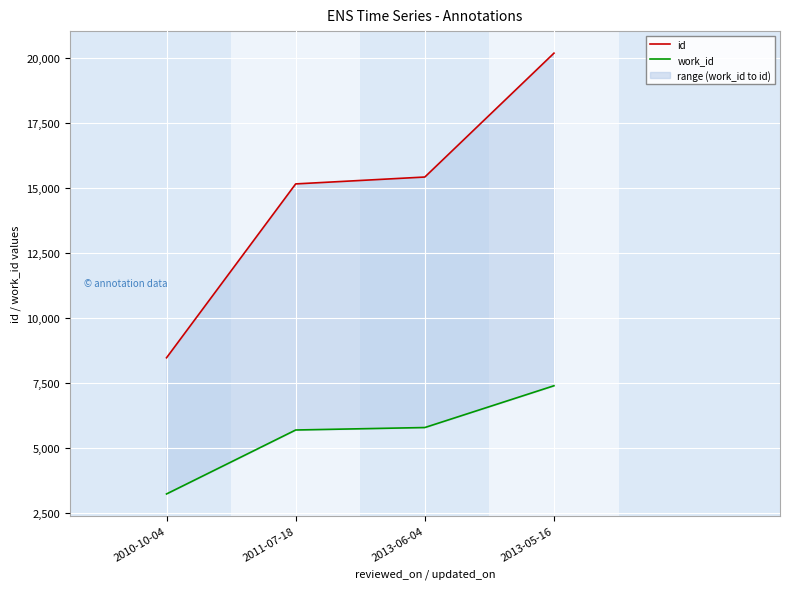

Is the value of work_id at 2013-06-04 greater than the value of id at 2010-10-04?

No